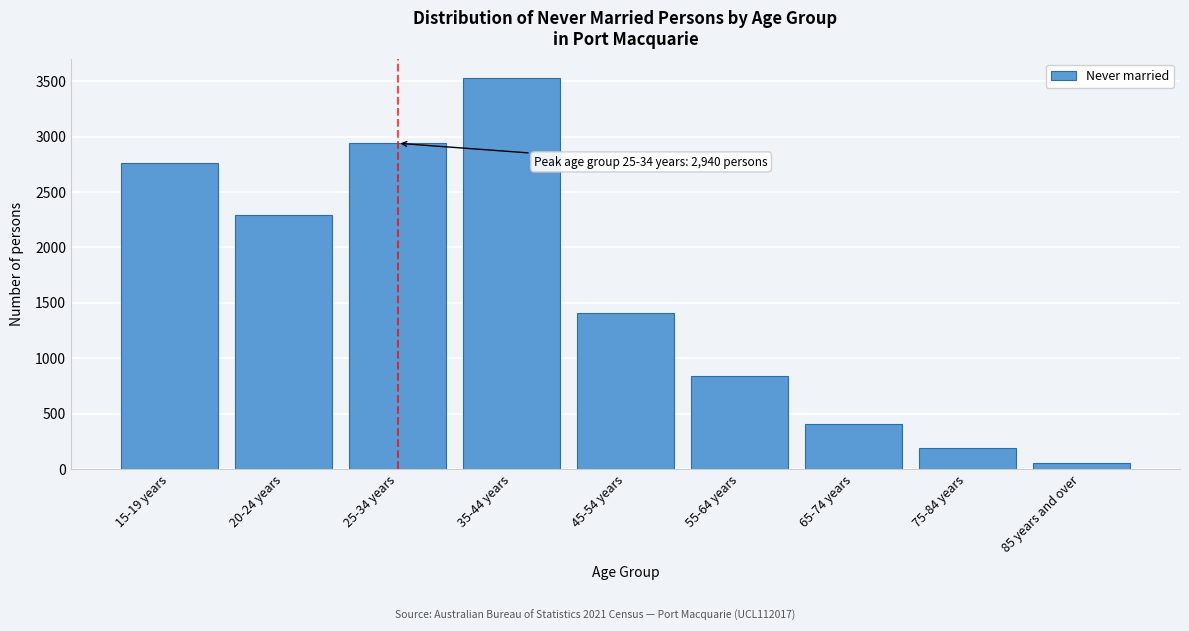

Reading right to left, extract all data points from this chart.

53	187	408	836	1410	3528	2940	2288	2766